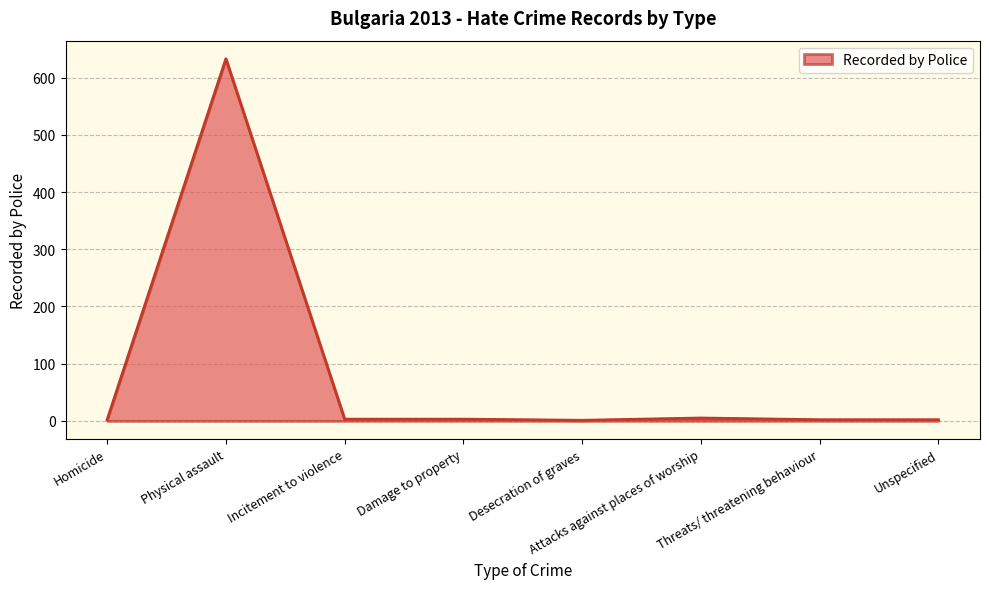

The chart shows a value of 2 at Threats/ threatening behaviour. True or false?

True